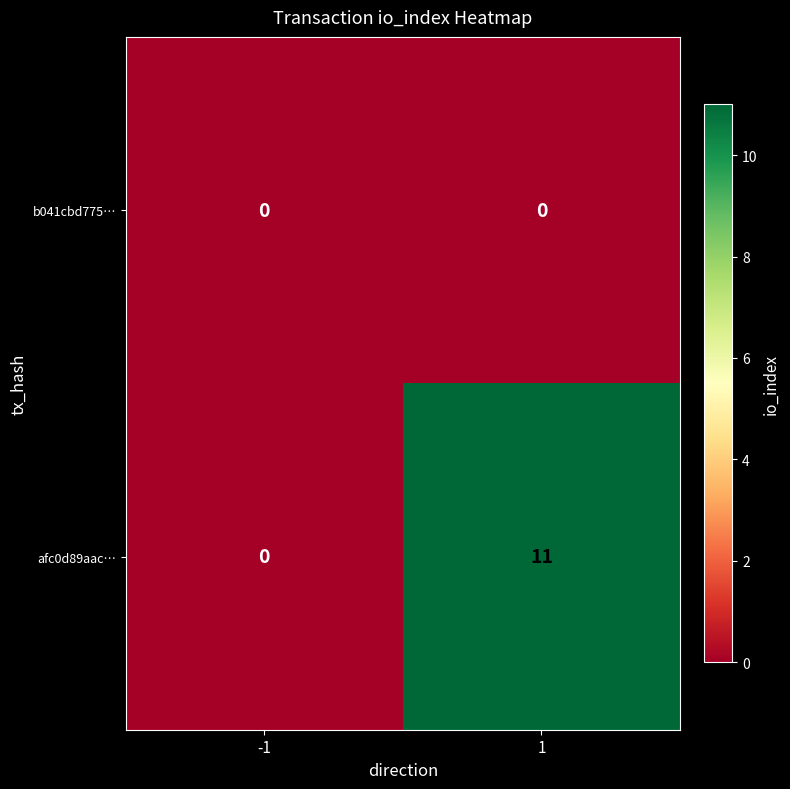

Which series has the largest total across all categories?

afc0d89aac…